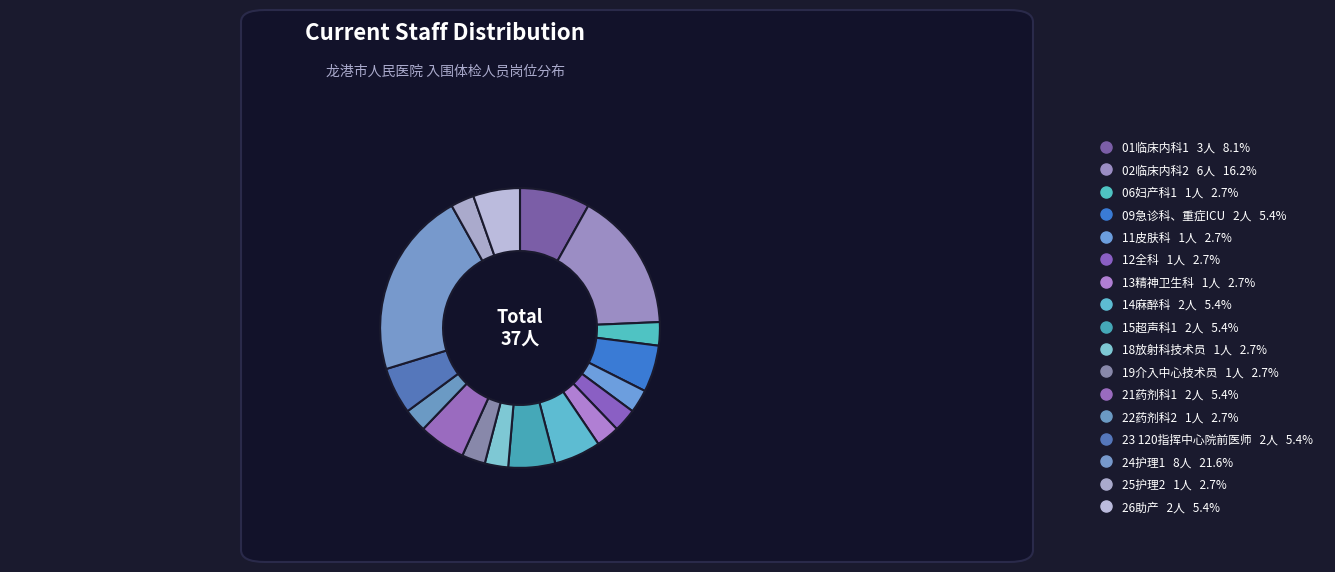

Does 12全科 account for over 50% of the chart?

No